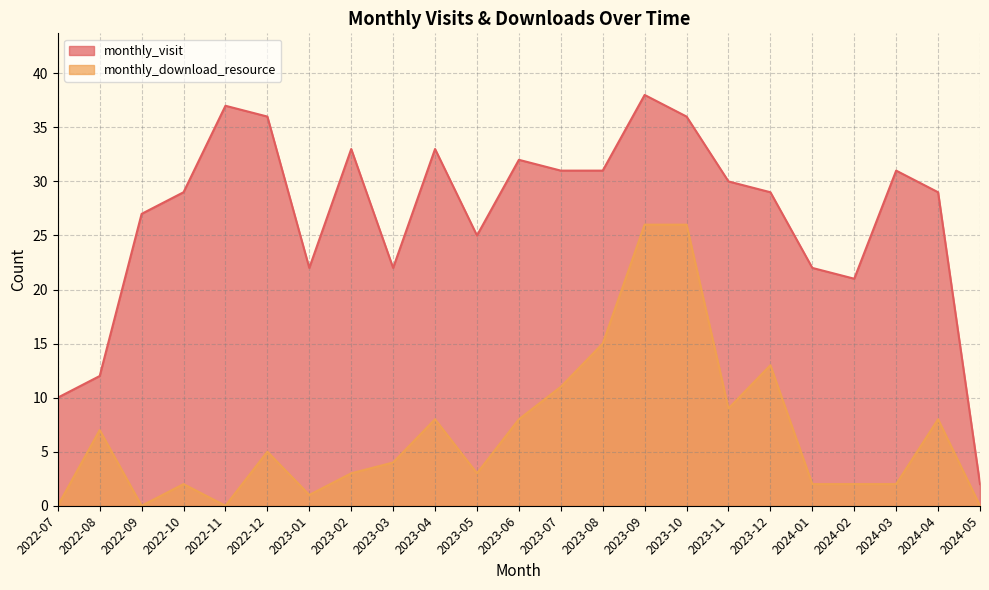

True or false: monthly_download_resource and monthly_visit intersect in this chart.

False